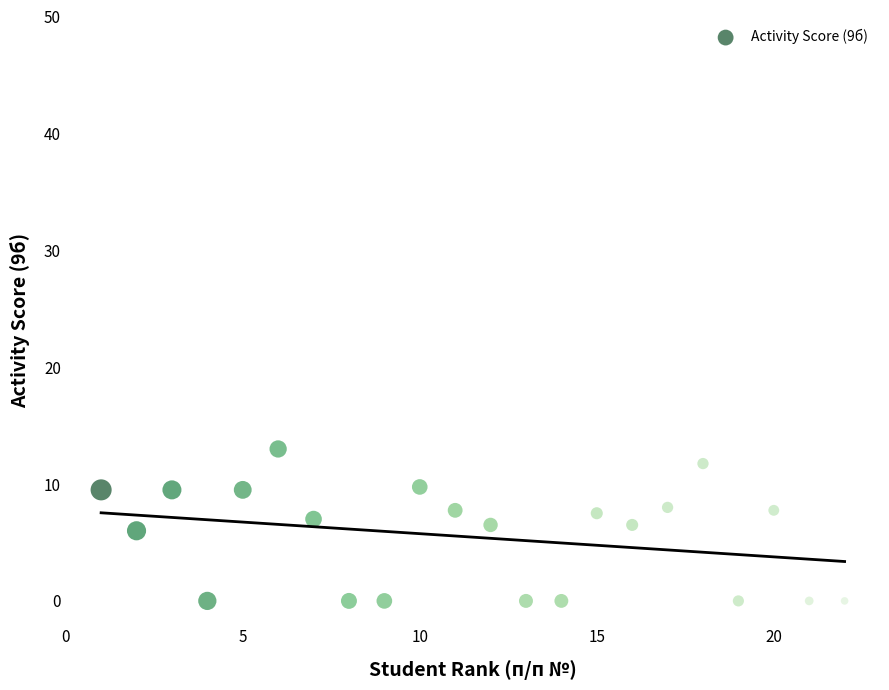

What is the range of X values (max minus min)?

21.0